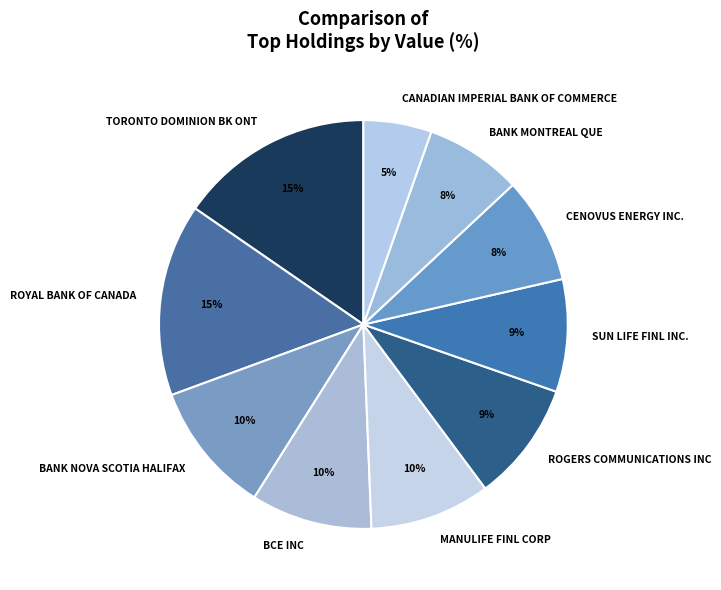

To the nearest percent, what is the average slice percentage?

10%